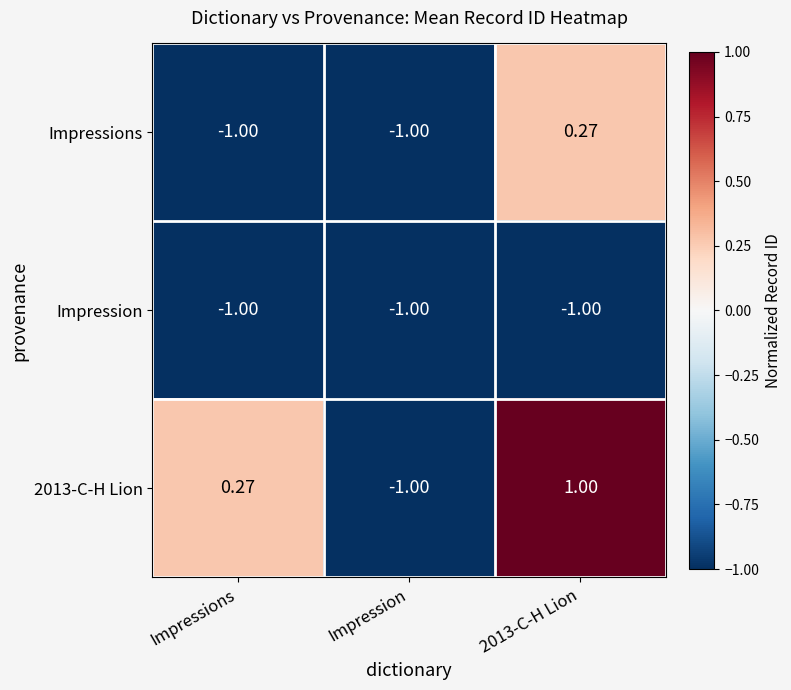

Rank the series by their maximum value, from highest to lowest.

2013-C-H Lion, Impressions, Impression